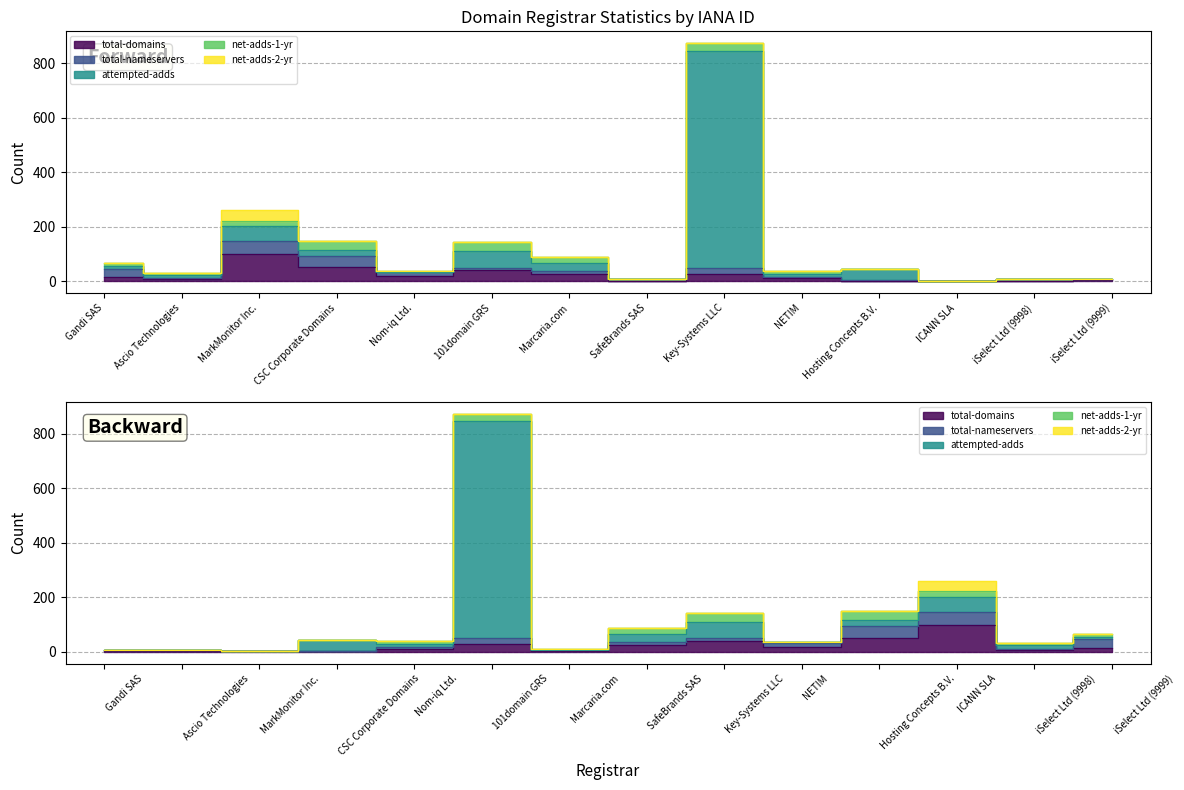

What is the average value of the net-adds-2-yr series?

3